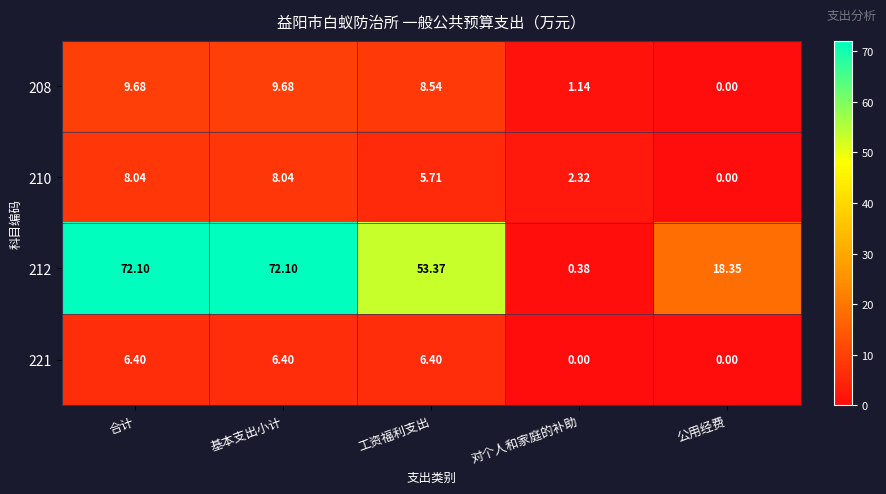

At which label is 208 closest to 4?

对个人和家庭的补助